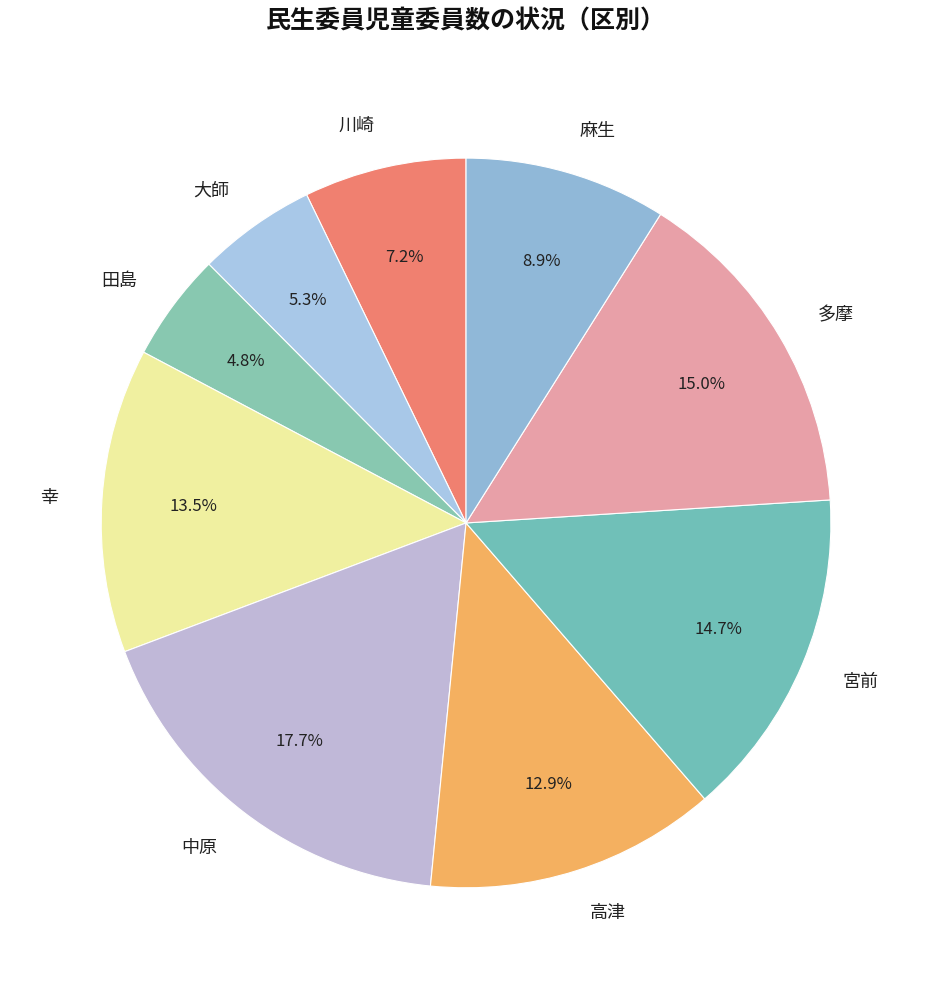

How many slices are in this pie chart?

9